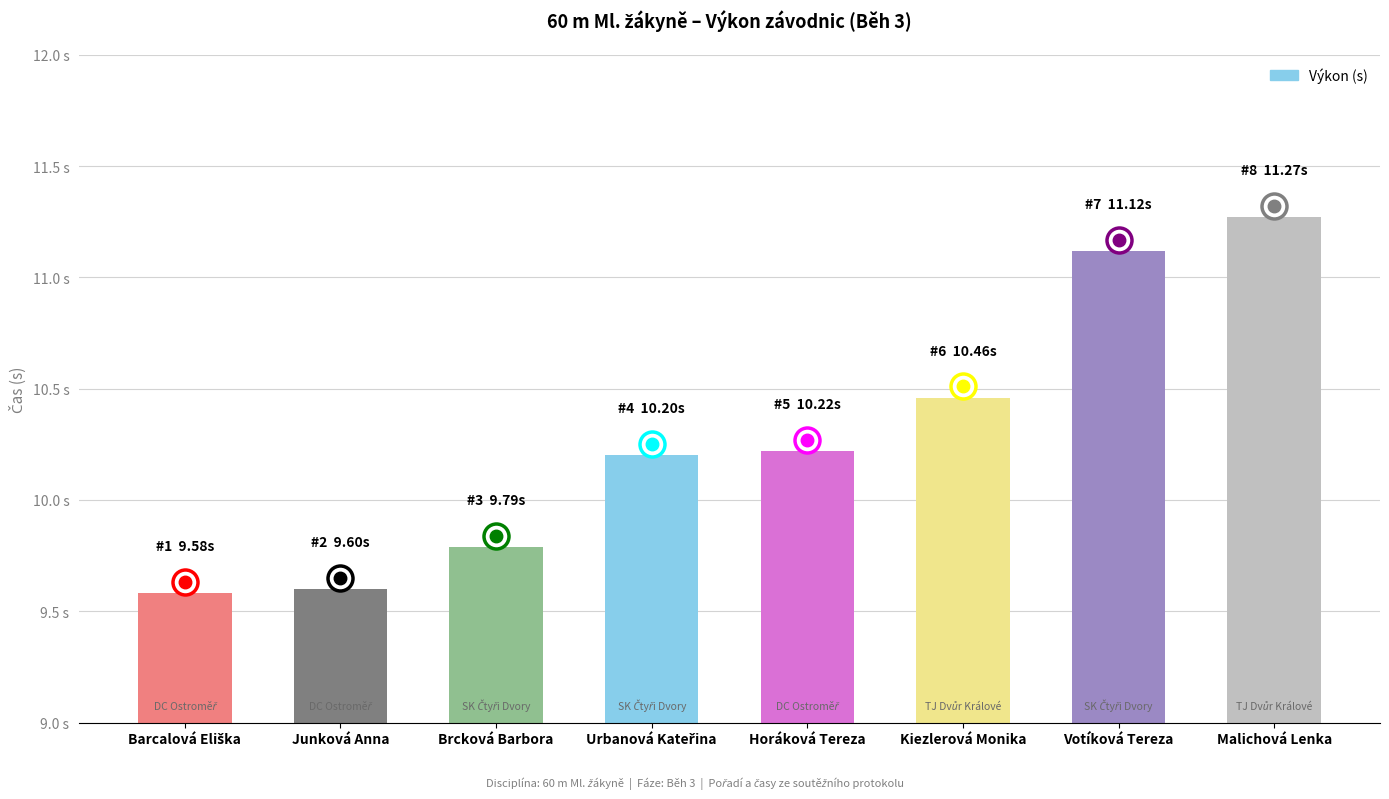

The chart shows a value of 12.5 at Junková Anna. True or false?

False